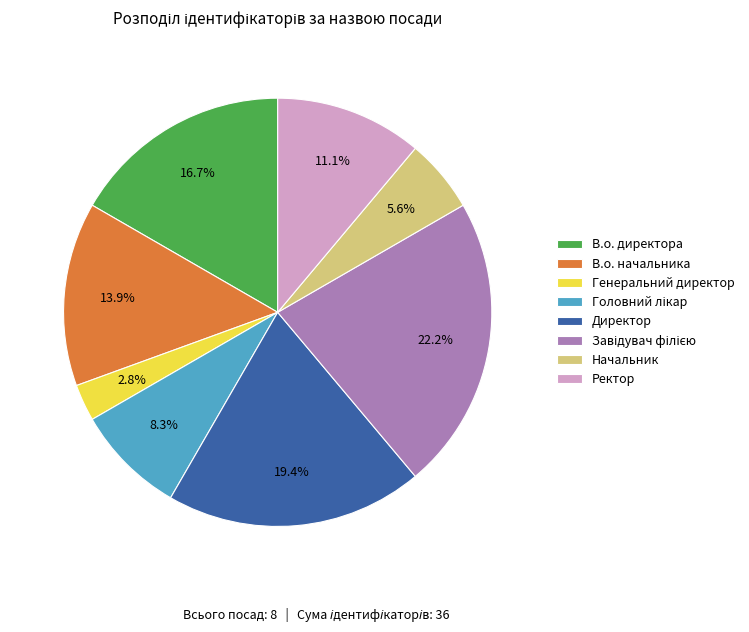

Count the number of slices in the pie.

8